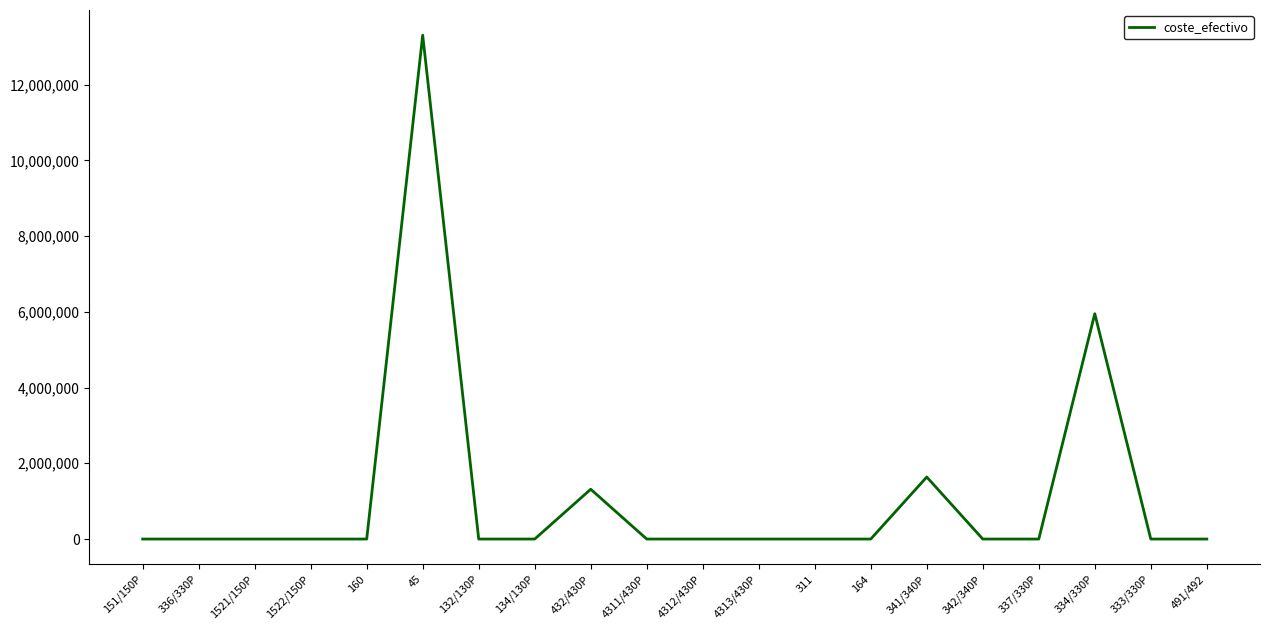

Between 151/150P and 341/340P, which is larger?

341/340P